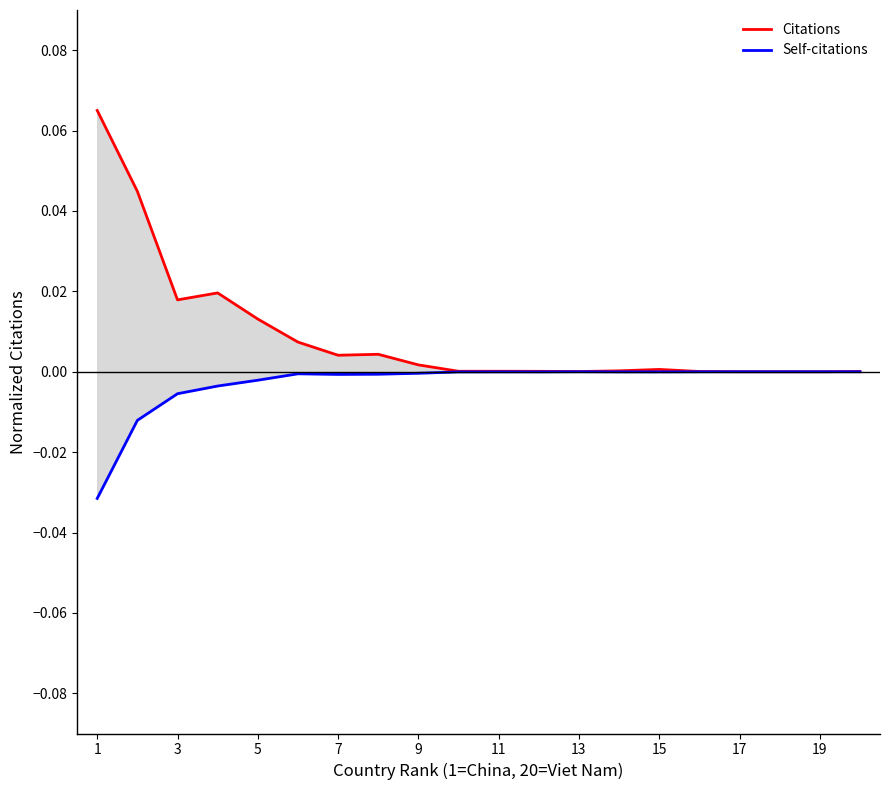

Which category has the highest value in the Self-citations series?

17